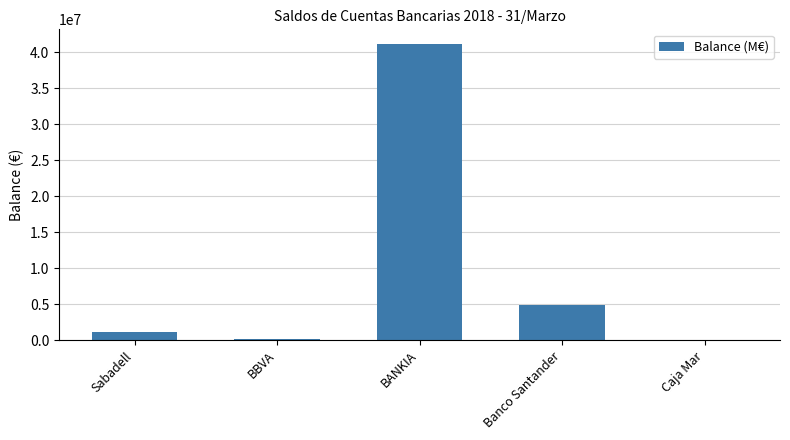

Which has a higher value, BANKIA or BBVA?

BANKIA